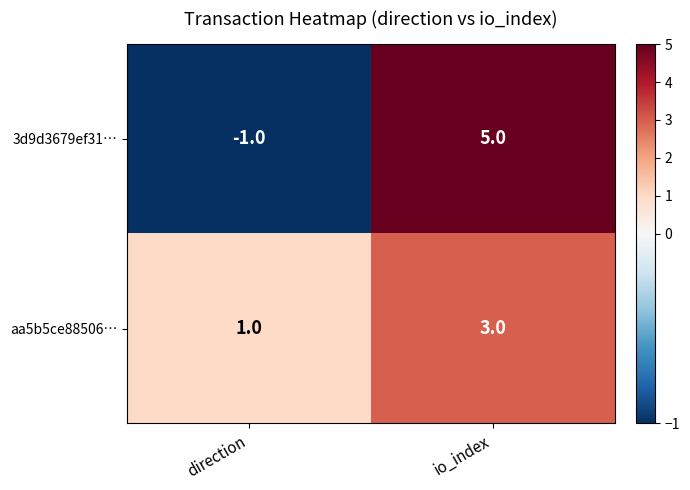

Count the number of categories in the chart.

2